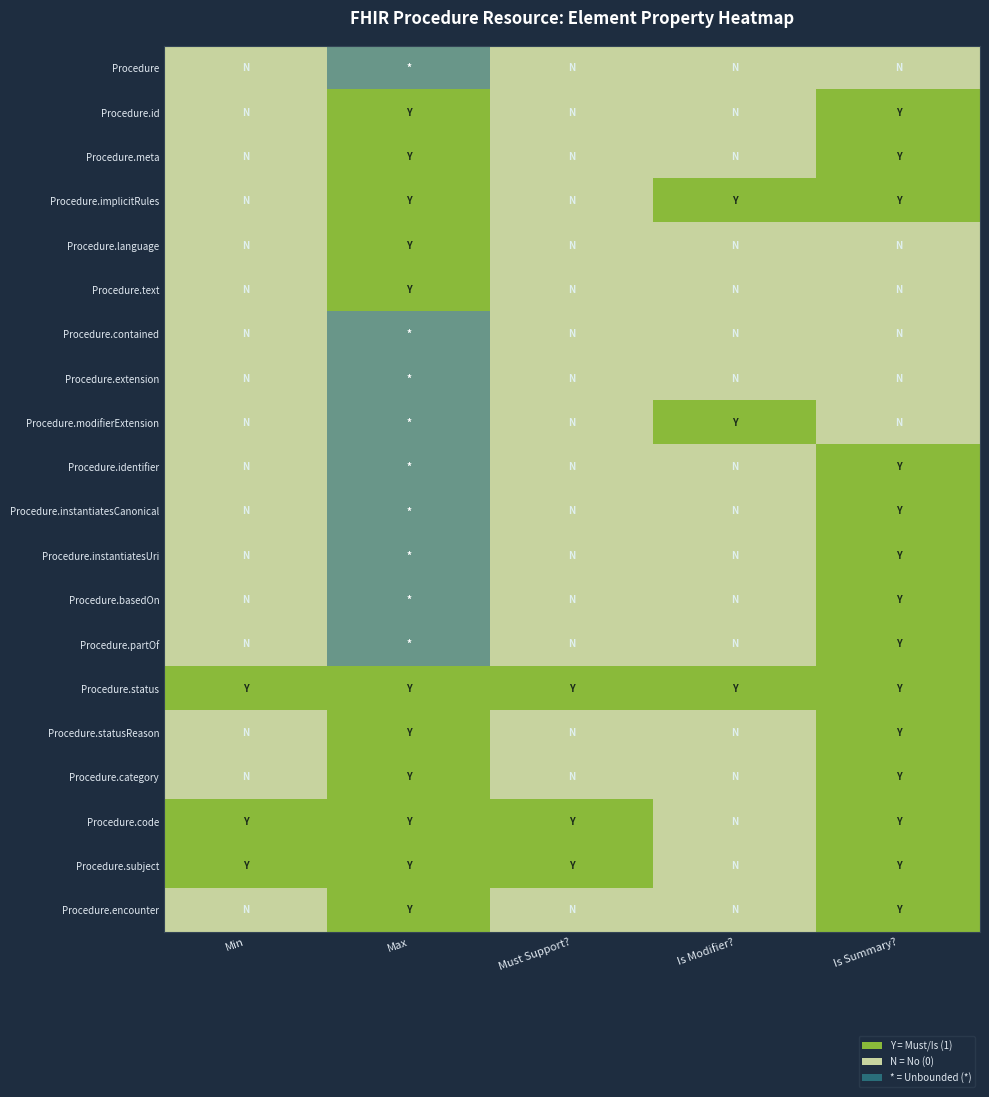

What is the total value across all series at Min?

11.5